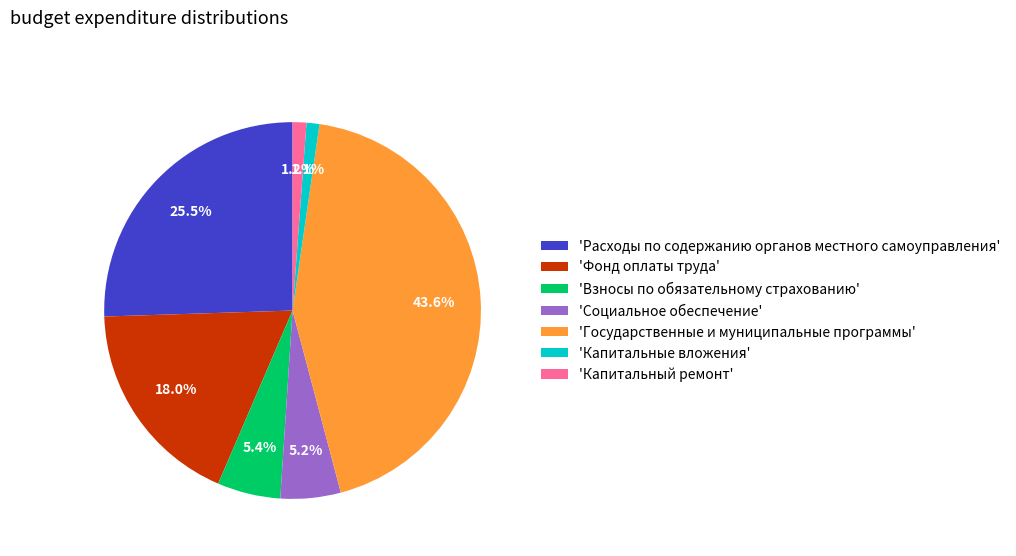

Do 'Капитальные вложения' and 'Взносы по обязательному страхованию' together represent more than half of the pie?

No